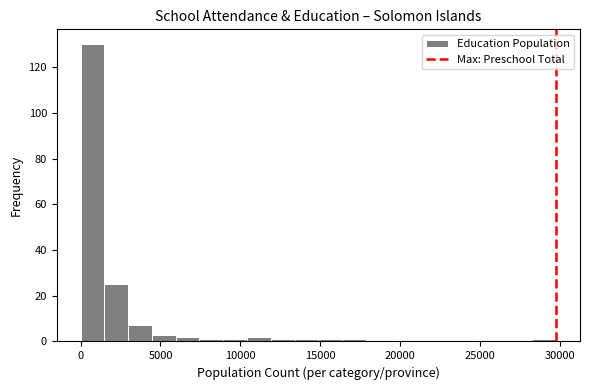

Read against the x-axis, roughly where is the centre of the tallest bar?

500